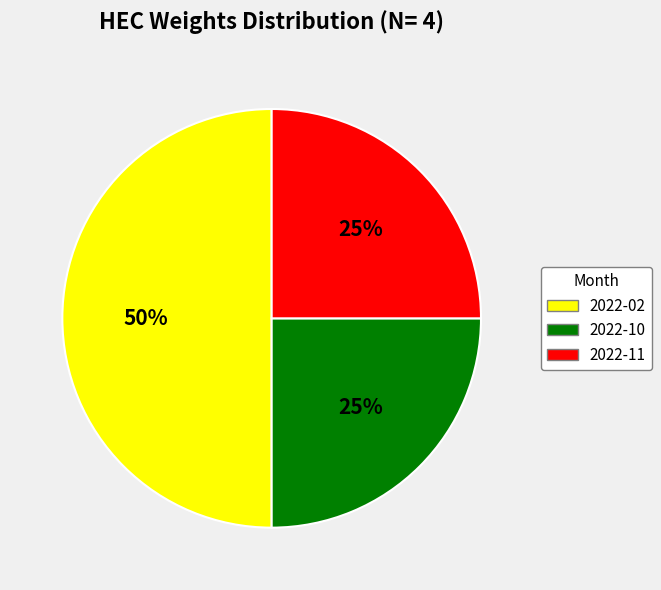

What is the largest slice in the pie chart?

2022-02